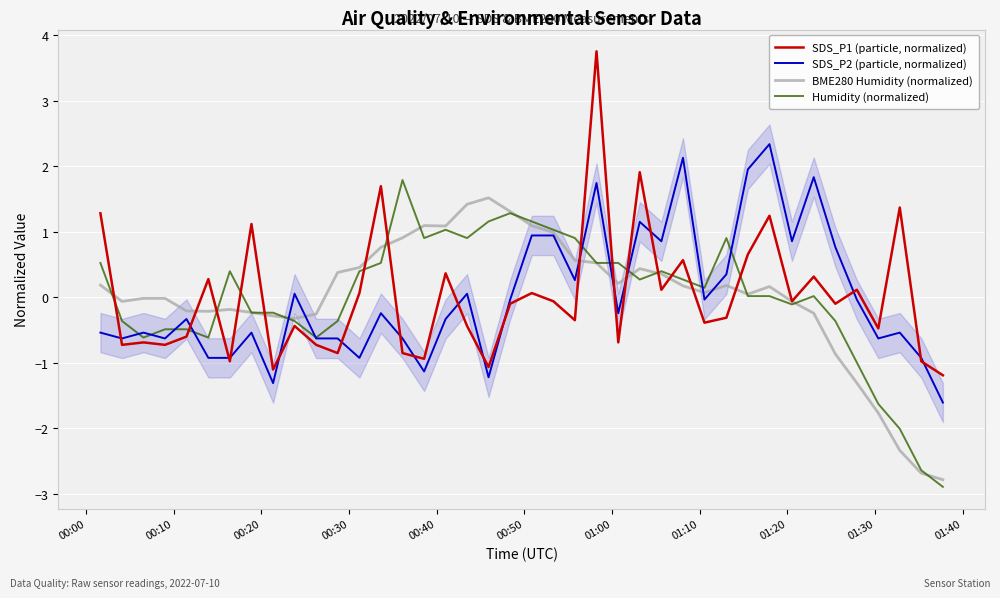

What is the lowest value of the SDS_P2 (particle, normalized) series?

-1.6